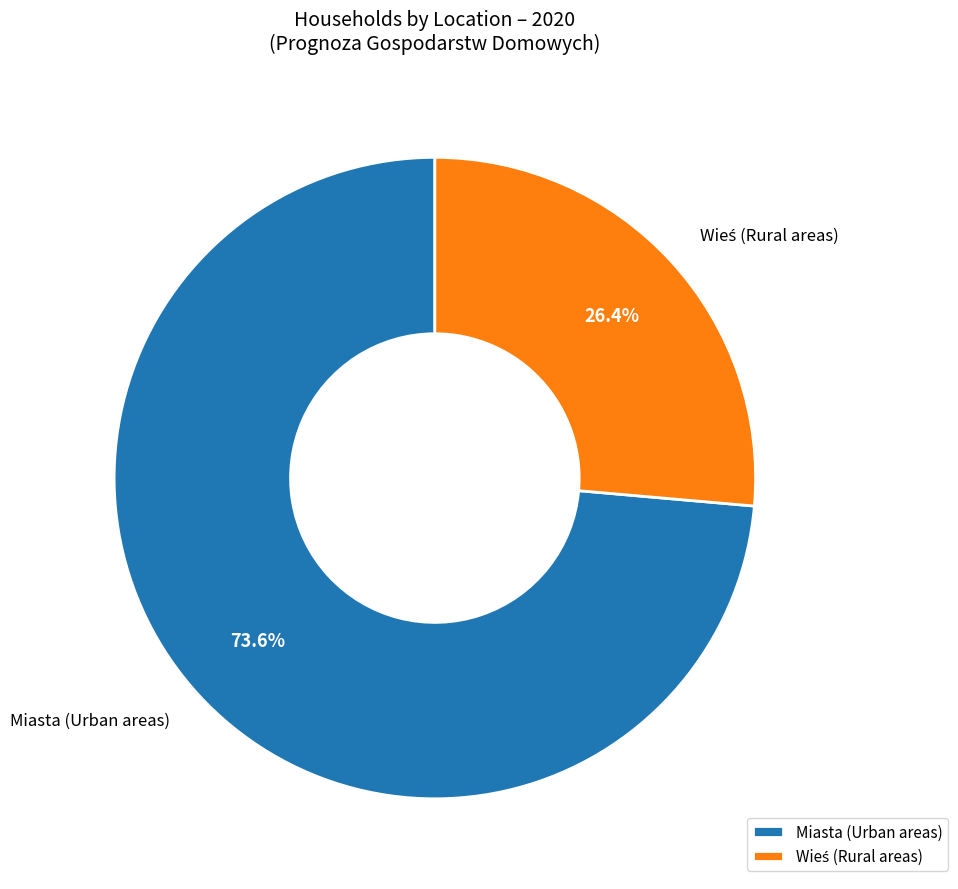

What is the largest slice in the pie chart?

Miasta (Urban areas)